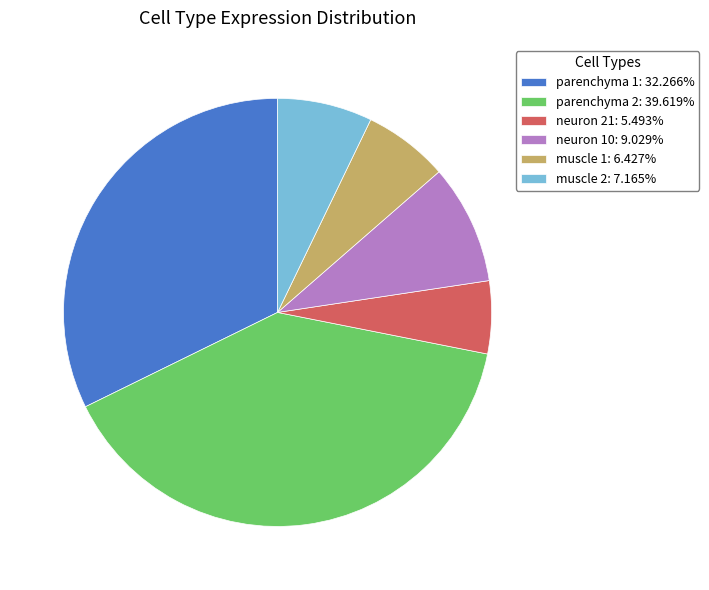

The muscle 2 slice represents 7% of the pie. True or false?

True